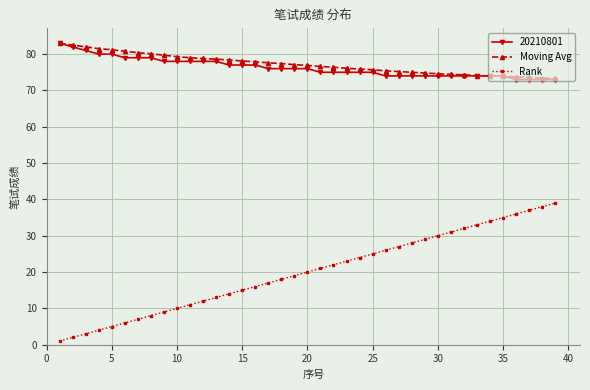

What is the greatest value displayed?

83.0